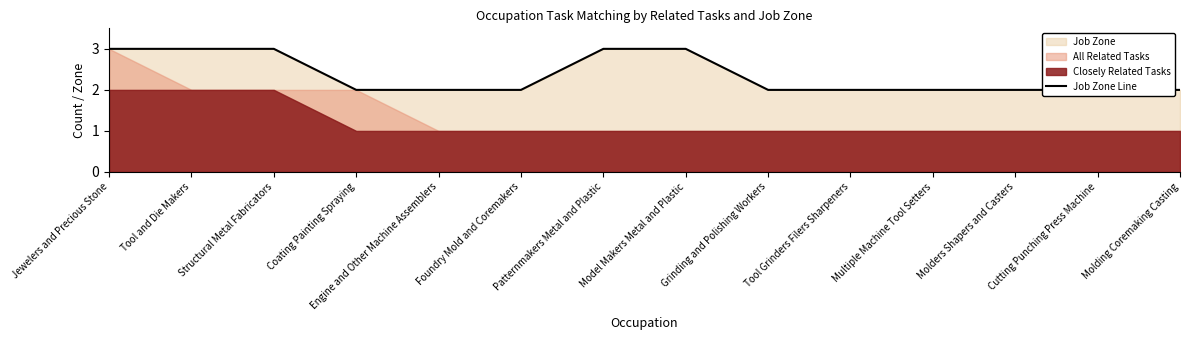

Which has a higher value, Patternmakers Metal and Plastic or Molders Shapers and Casters?

Patternmakers Metal and Plastic